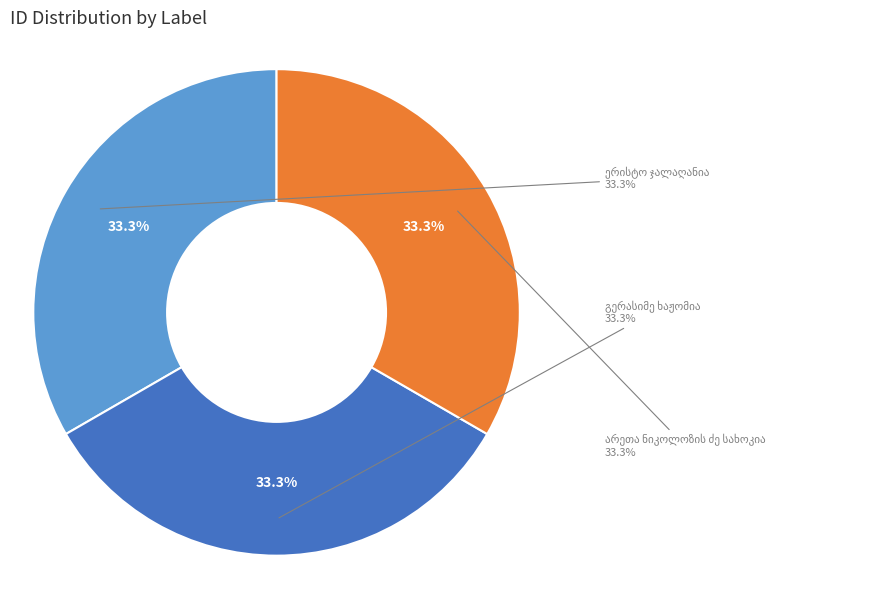

Which slice is the smallest?

გერასიმე ხაჟომია